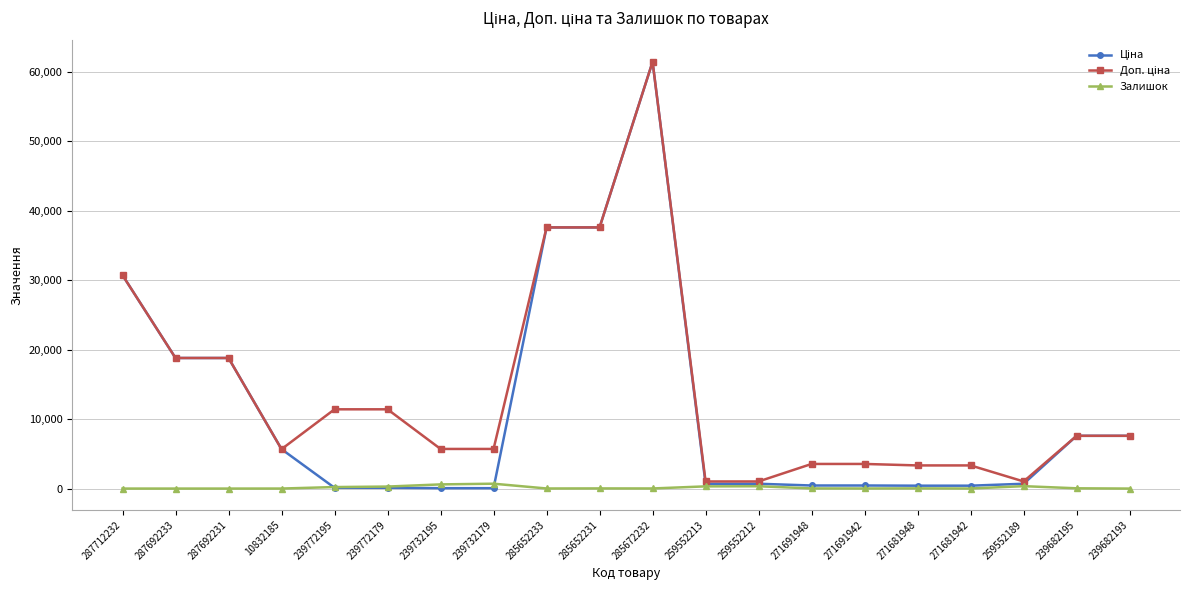

What is the greatest value displayed?

61434.3